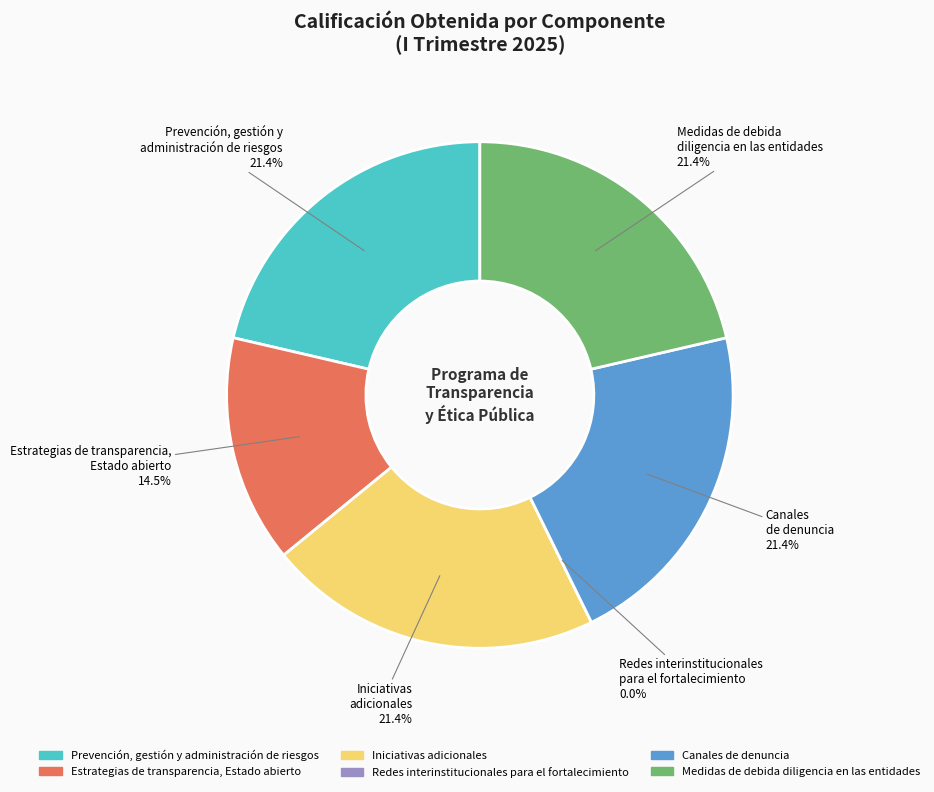

What percentage do Iniciativas adicionales and Estrategias de transparencia, Estado abierto together represent?

35.9%